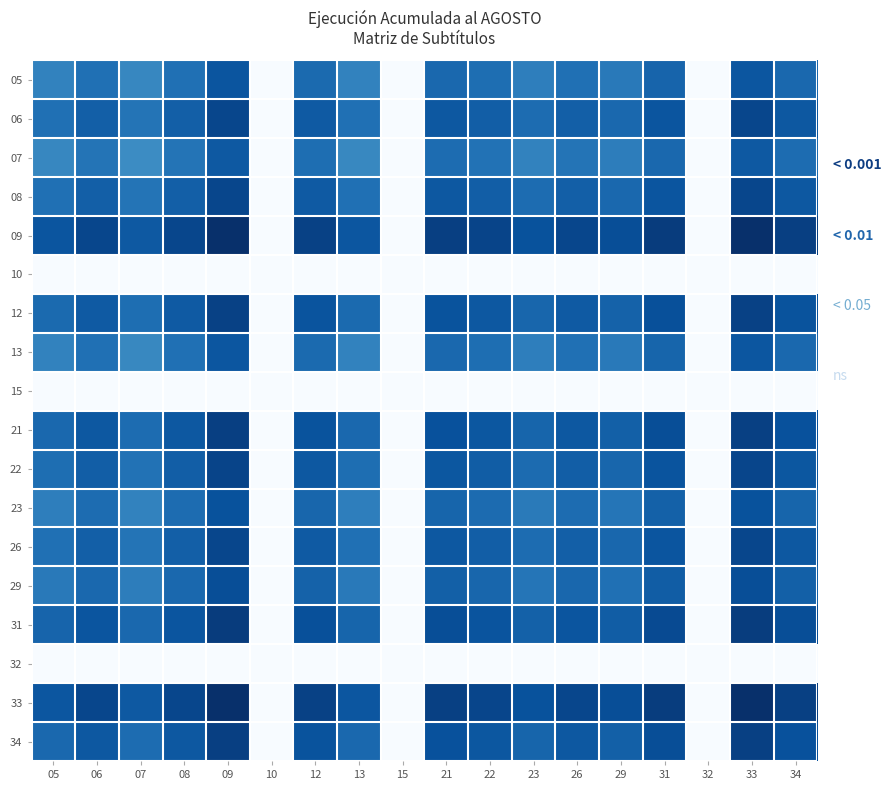

Reading left to right, transcribe all the data shown in this chart.

05: 05=8.5	06=10.3	07=8.0	08=10.3	09=13.3	10=0.0	12=11.0	13=8.4	15=0.0	21=11.1	22=10.5	23=8.9	26=10.3	29=9.4	31=11.6	32=0.0	33=13.3	34=11.1
06: 05=10.3	06=12.1	07=9.9	08=12.1	09=15.2	10=0.0	12=12.8	13=10.3	15=0.0	21=13.0	22=12.3	23=10.7	26=12.2	29=11.2	31=13.4	32=0.0	33=15.1	34=13.0
07: 05=8.0	06=9.9	07=7.6	08=9.9	09=12.9	10=0.0	12=10.5	13=8.0	15=0.0	21=10.7	22=10.0	23=8.4	26=9.9	29=8.9	31=11.1	32=0.0	33=12.9	34=10.7
08: 05=10.3	06=12.1	07=9.9	08=12.2	09=15.2	10=0.0	12=12.8	13=10.3	15=0.0	21=13.0	22=12.3	23=10.7	26=12.2	29=11.2	31=13.4	32=0.0	33=15.1	34=13.0
09: 05=13.3	06=15.2	07=12.9	08=15.2	09=18.2	10=0.0	12=15.8	13=13.3	15=0.0	21=16.0	22=15.3	23=13.7	26=15.2	29=14.2	31=16.4	32=0.0	33=18.2	34=16.0
10: 05=0.0	06=0.0	07=0.0	08=0.0	09=0.0	10=0.0	12=0.0	13=0.0	15=0.0	21=0.0	22=0.0	23=0.0	26=0.0	29=0.0	31=0.0	32=0.0	33=0.0	34=0.0
12: 05=11.0	06=12.8	07=10.5	08=12.8	09=15.8	10=0.0	12=13.4	13=10.9	15=0.0	21=13.6	22=13.0	23=11.4	26=12.8	29=11.8	31=14.0	32=0.0	33=15.8	34=13.6
13: 05=8.4	06=10.3	07=8.0	08=10.3	09=13.3	10=0.0	12=10.9	13=8.4	15=0.0	21=11.1	22=10.4	23=8.8	26=10.3	29=9.3	31=11.5	32=0.0	33=13.3	34=11.1
15: 05=0.0	06=0.0	07=0.0	08=0.0	09=0.0	10=0.0	12=0.0	13=0.0	15=0.0	21=0.0	22=0.0	23=0.0	26=0.0	29=0.0	31=0.0	32=0.0	33=0.0	34=0.0
21: 05=11.1	06=13.0	07=10.7	08=13.0	09=16.0	10=0.0	12=13.6	13=11.1	15=0.0	21=13.8	22=13.1	23=11.5	26=13.0	29=12.0	31=14.2	32=0.0	33=16.0	34=13.8
22: 05=10.5	06=12.3	07=10.0	08=12.3	09=15.3	10=0.0	12=13.0	13=10.4	15=0.0	21=13.1	22=12.5	23=10.9	26=12.3	29=11.4	31=13.5	32=0.0	33=15.3	34=13.1
23: 05=8.9	06=10.7	07=8.4	08=10.7	09=13.7	10=0.0	12=11.4	13=8.8	15=0.0	21=11.5	22=10.9	23=9.3	26=10.7	29=9.8	31=12.0	32=0.0	33=13.7	34=11.5
26: 05=10.3	06=12.2	07=9.9	08=12.2	09=15.2	10=0.0	12=12.8	13=10.3	15=0.0	21=13.0	22=12.3	23=10.7	26=12.2	29=11.2	31=13.4	32=0.0	33=15.2	34=13.0
29: 05=9.4	06=11.2	07=8.9	08=11.2	09=14.2	10=0.0	12=11.8	13=9.3	15=0.0	21=12.0	22=11.4	23=9.8	26=11.2	29=10.3	31=12.4	32=0.0	33=14.2	34=12.0
31: 05=11.6	06=13.4	07=11.1	08=13.4	09=16.4	10=0.0	12=14.0	13=11.5	15=0.0	21=14.2	22=13.5	23=12.0	26=13.4	29=12.4	31=14.6	32=0.0	33=16.4	34=14.2
32: 05=0.0	06=0.0	07=0.0	08=0.0	09=0.0	10=0.0	12=0.0	13=0.0	15=0.0	21=0.0	22=0.0	23=0.0	26=0.0	29=0.0	31=0.0	32=0.0	33=0.0	34=0.0
33: 05=13.3	06=15.1	07=12.9	08=15.1	09=18.2	10=0.0	12=15.8	13=13.3	15=0.0	21=16.0	22=15.3	23=13.7	26=15.2	29=14.2	31=16.4	32=0.0	33=18.1	34=16.0
34: 05=11.1	06=13.0	07=10.7	08=13.0	09=16.0	10=0.0	12=13.6	13=11.1	15=0.0	21=13.8	22=13.1	23=11.5	26=13.0	29=12.0	31=14.2	32=0.0	33=16.0	34=13.8